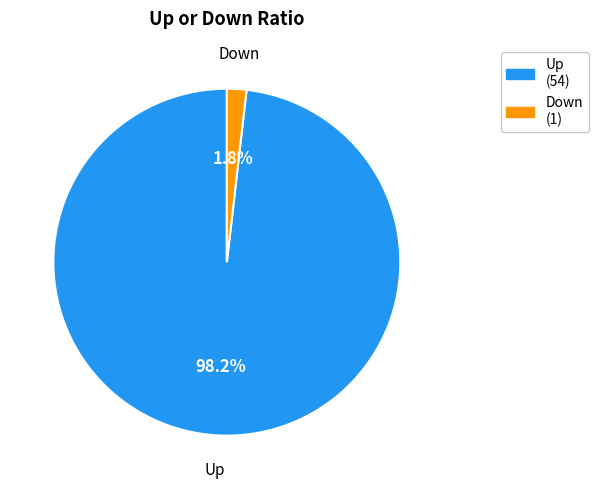

Is there any slice that represents more than half of the pie?

Yes